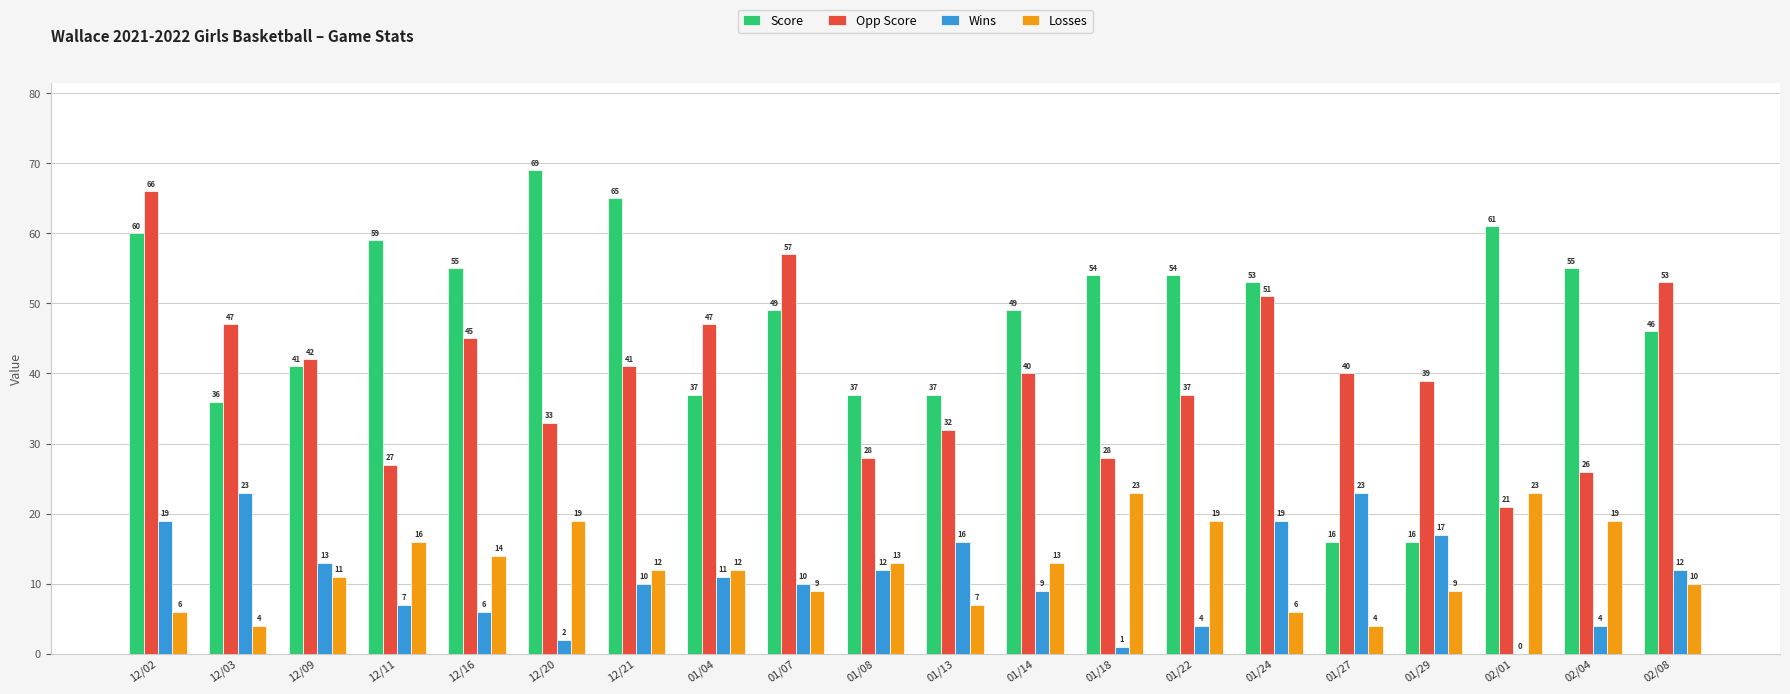

Which series changed the most between 02/01 and 02/08?

Opp Score